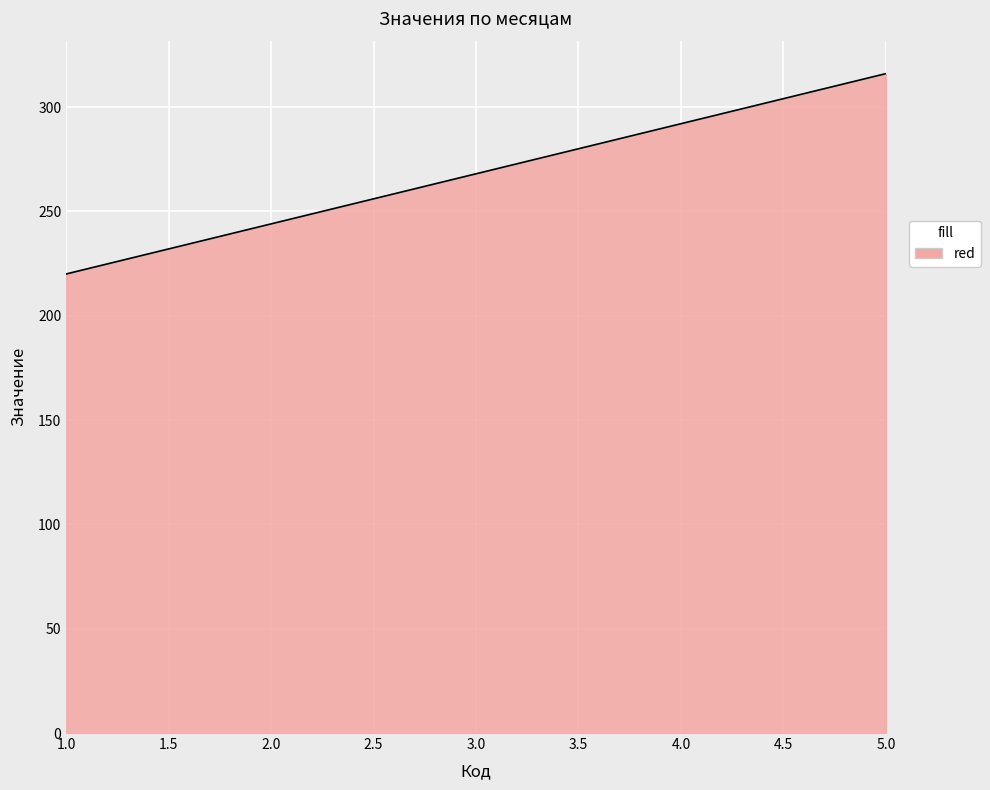

What is the minimum value shown in the chart?

220.0